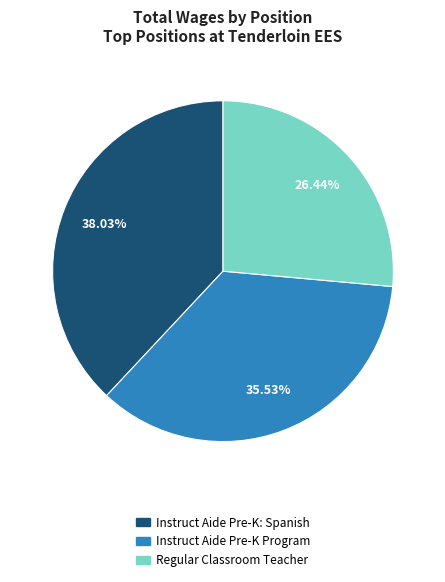

To the nearest percent, what portion does Instruct Aide Pre-K Program represent?

36%